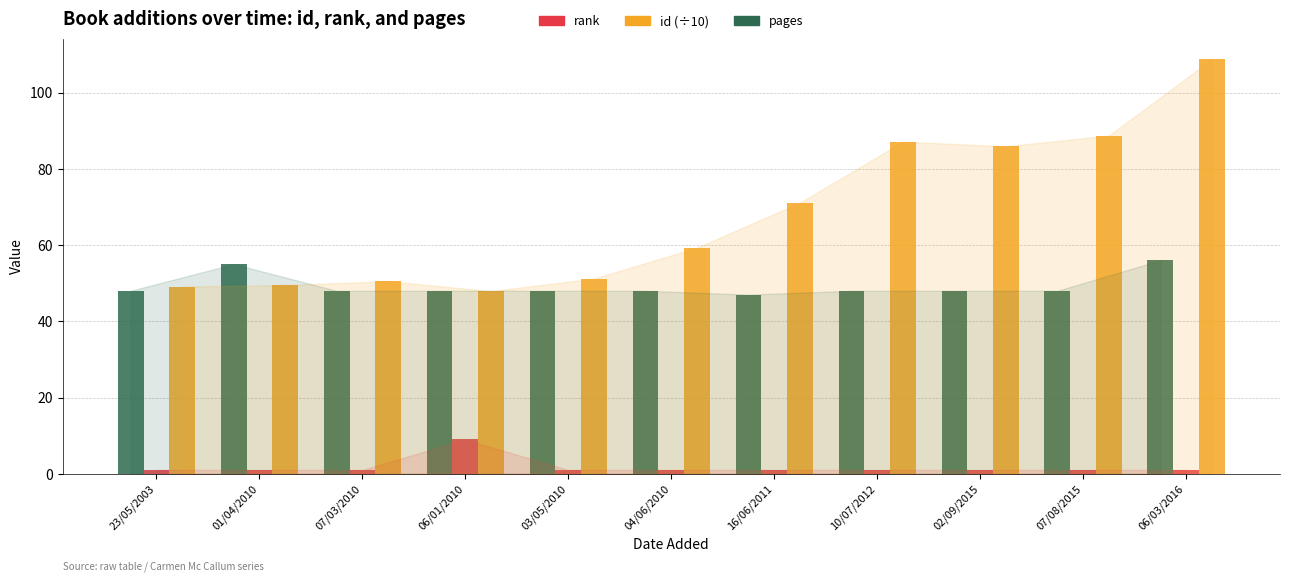

List the series in order of their overall mean, lowest first.

rank, pages, id (÷10)